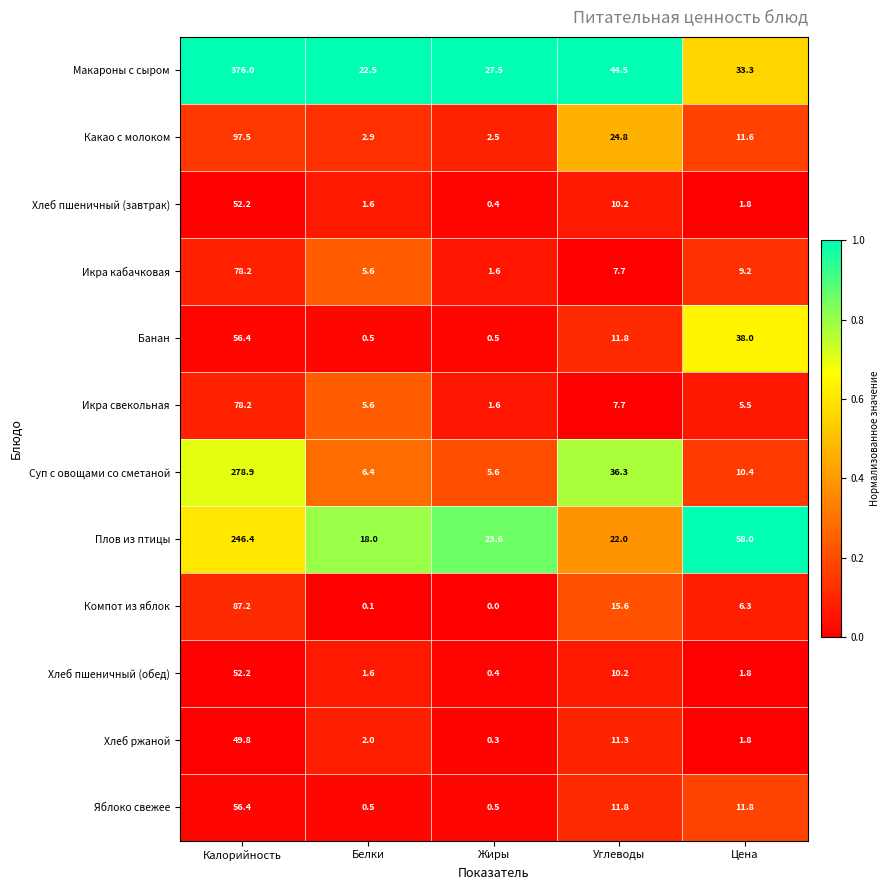

List the labels in order of Икра кабачковая value, largest first.

Калорийность, Цена, Углеводы, Белки, Жиры